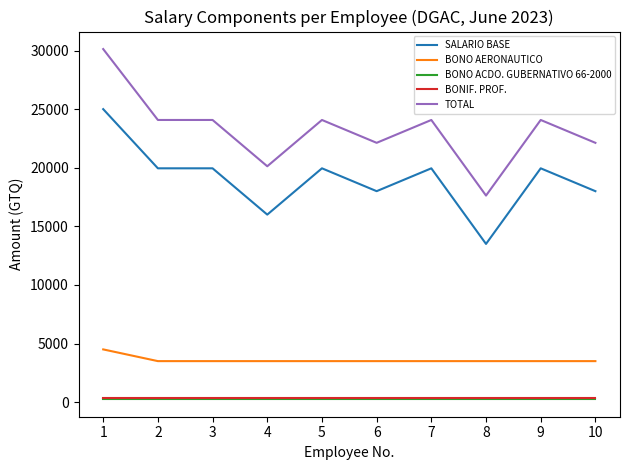

How many lines are shown in the chart?

5